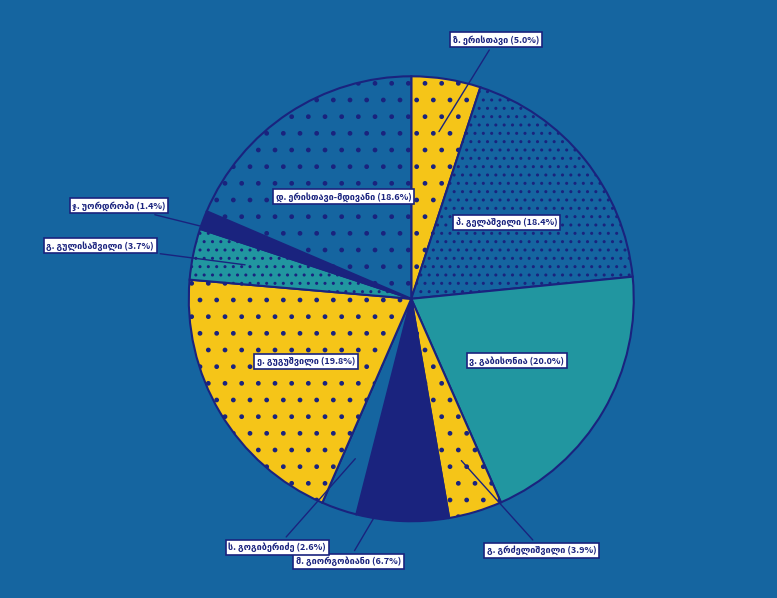

How many segments does this pie chart have?

10